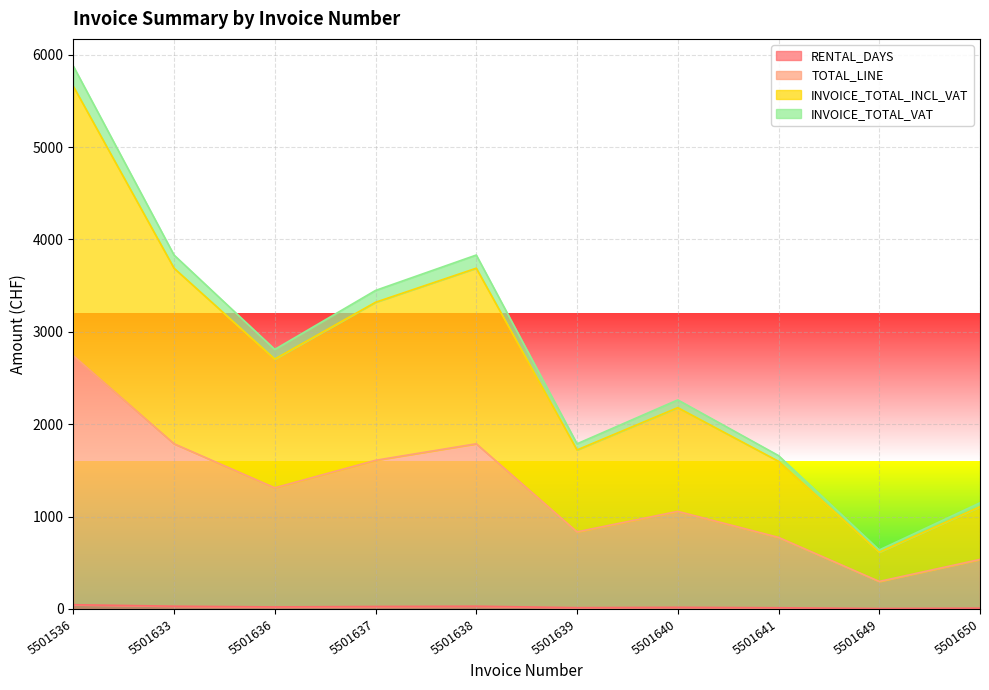

How many data points does each series have?

10